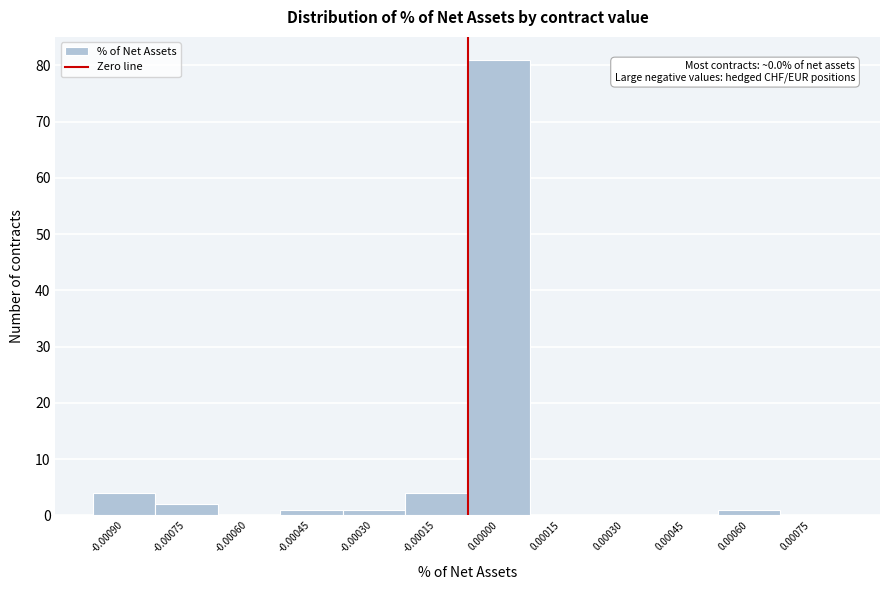

Reading left to right, what are all the values shown in this chart?

-0.00090=4	-0.00075=2	-0.00060=0	-0.00045=1	-0.00030=1	-0.00015=4	0.00000=81	0.00015=0	0.00030=0	0.00045=0	0.00060=1	0.00075=0